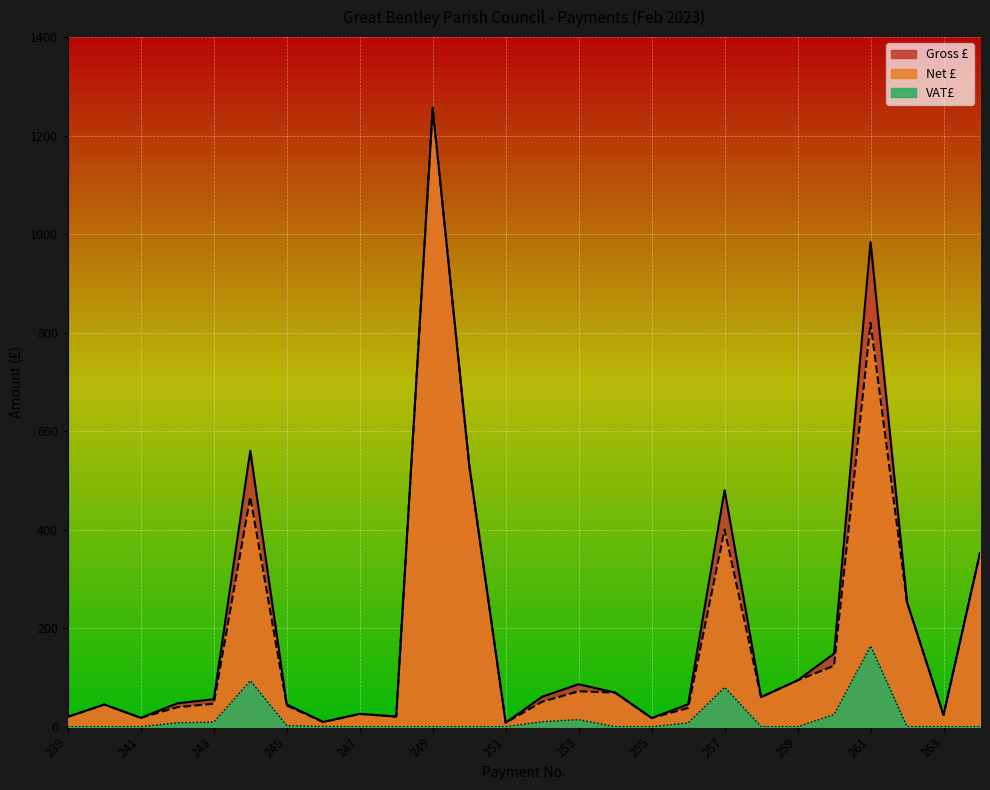

True or false: Gross £ and VAT£ cross at least once.

False